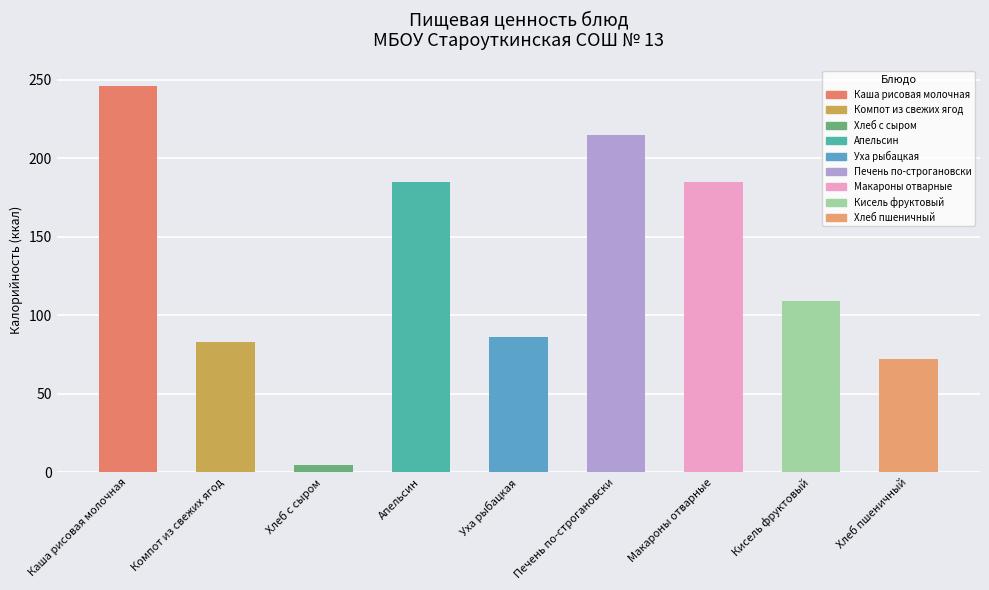

Are the bars grouped side by side (vs. stacked)?

No